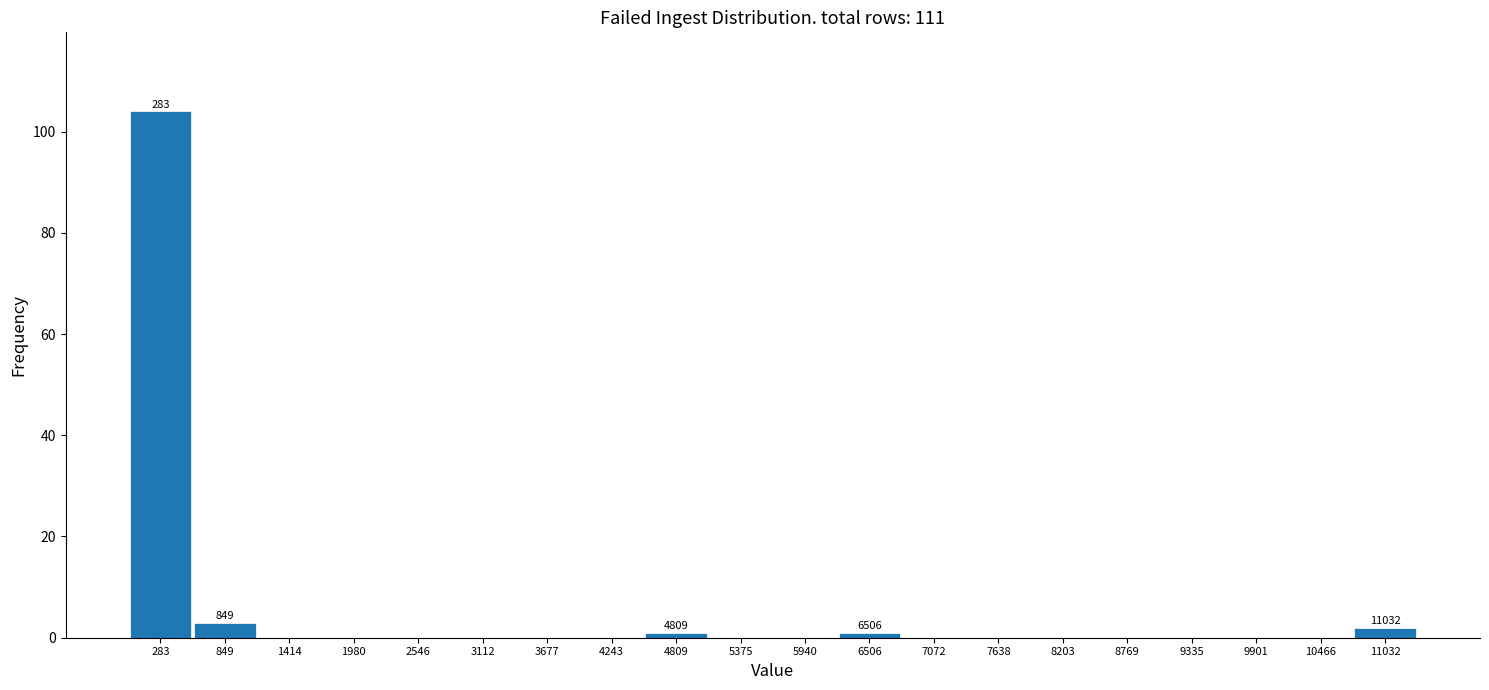

Over which range of the x-axis is the bar tallest?

0 to 600